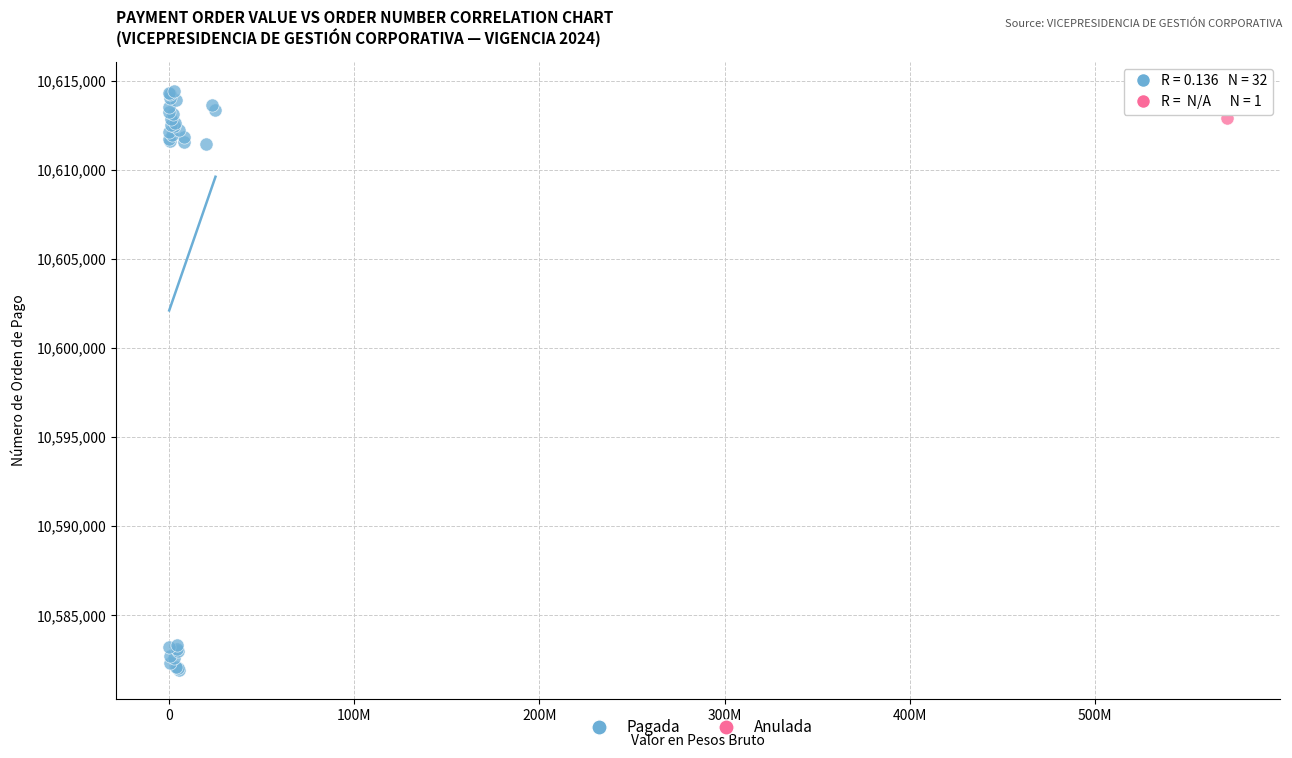

What are all the series names shown in the legend?

Pagada, Anulada